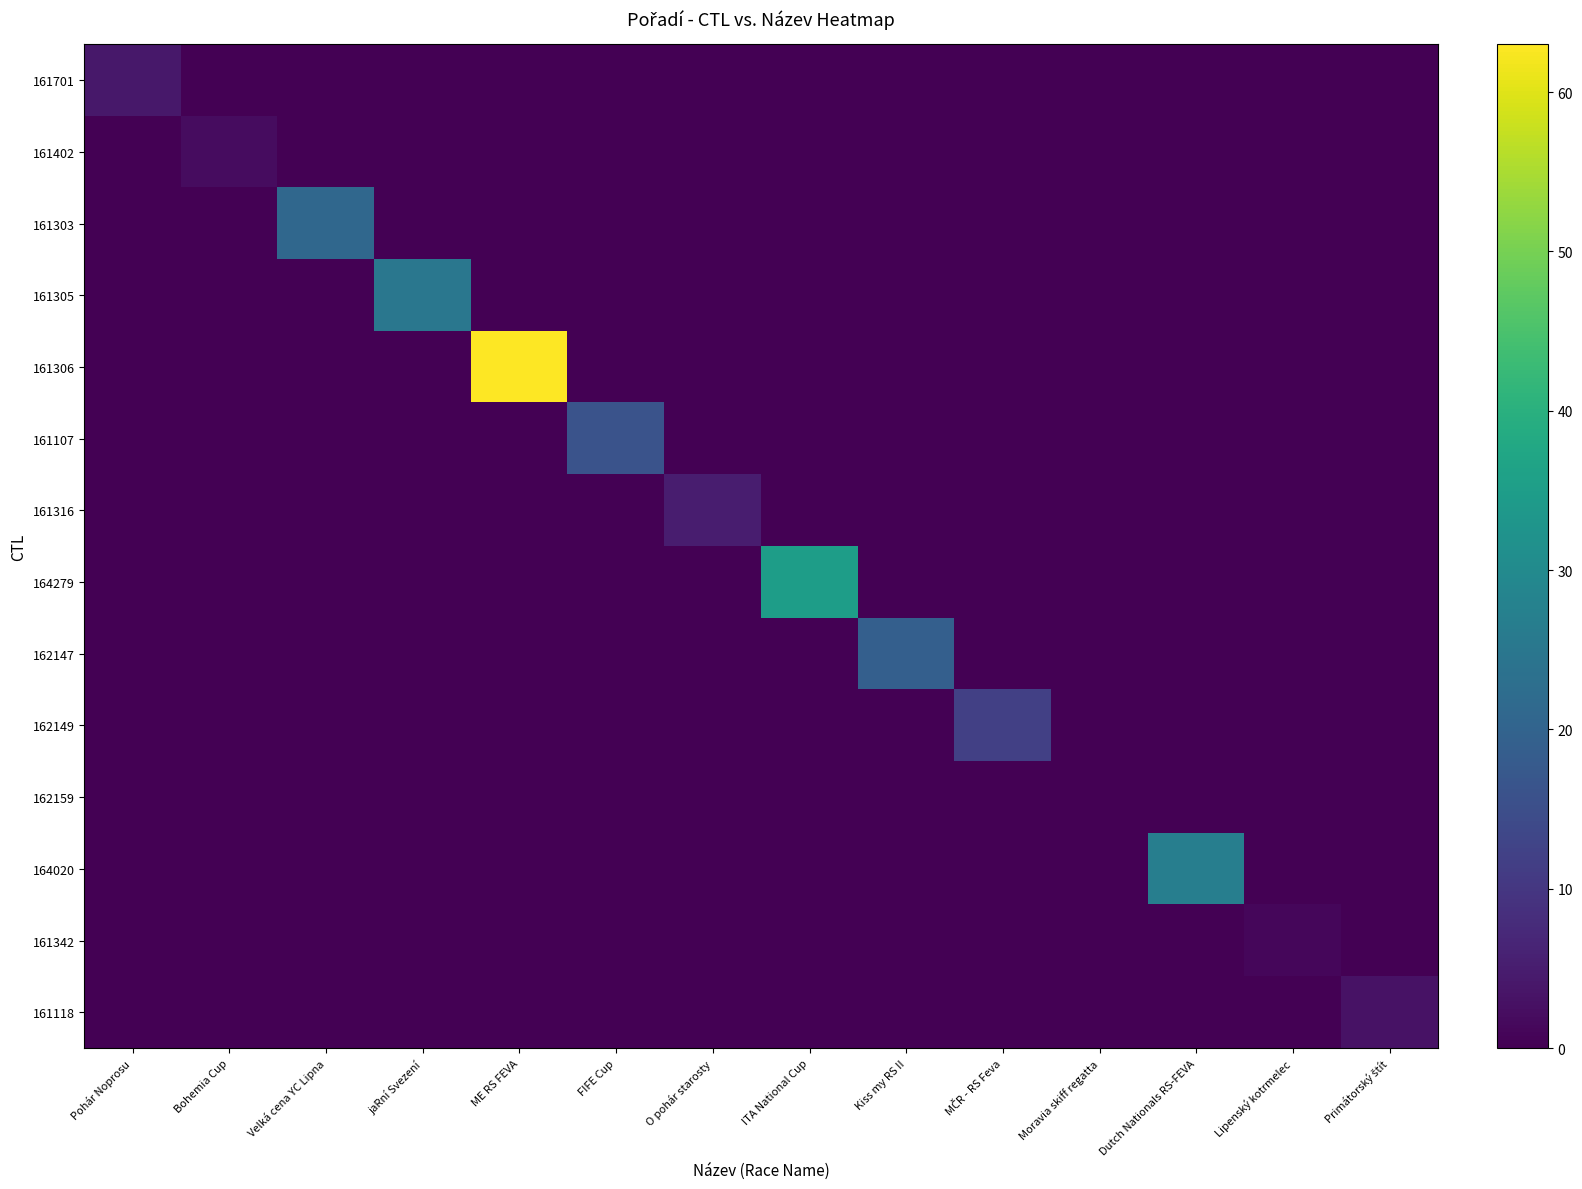

How many distinct data groups are displayed?

14